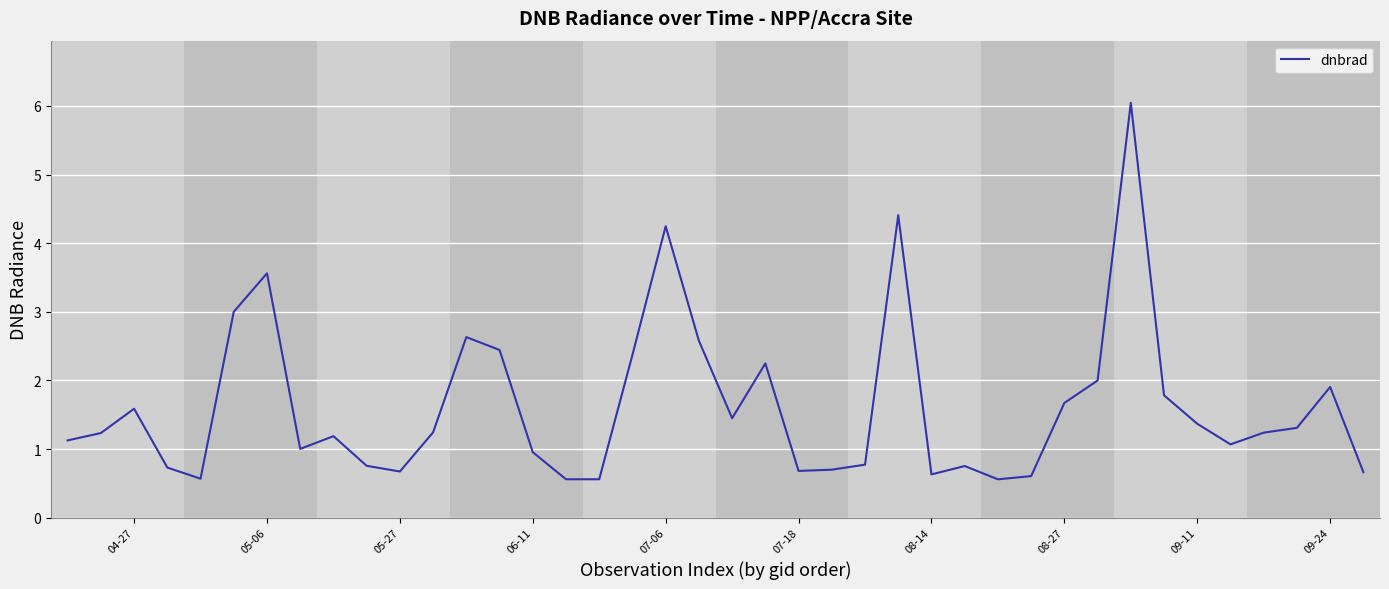

What is the difference between the maximum and minimum values?

5.5